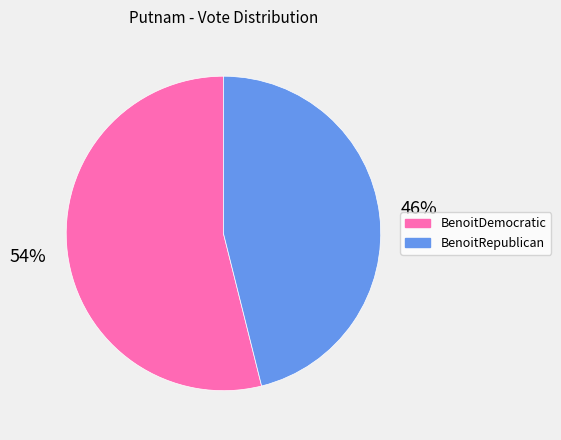

Rank the categories by value from lowest to highest.

BenoitRepublican, BenoitDemocratic